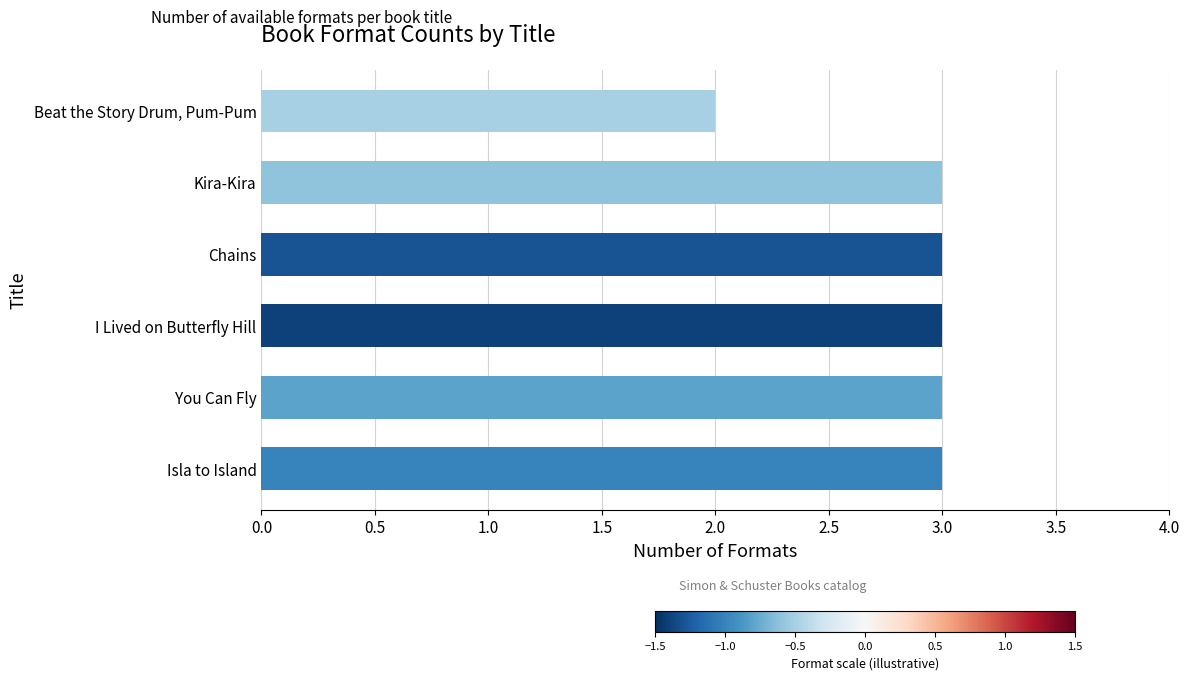

What is the ratio of the value at Isla to Island to the value at Chains?

1.0